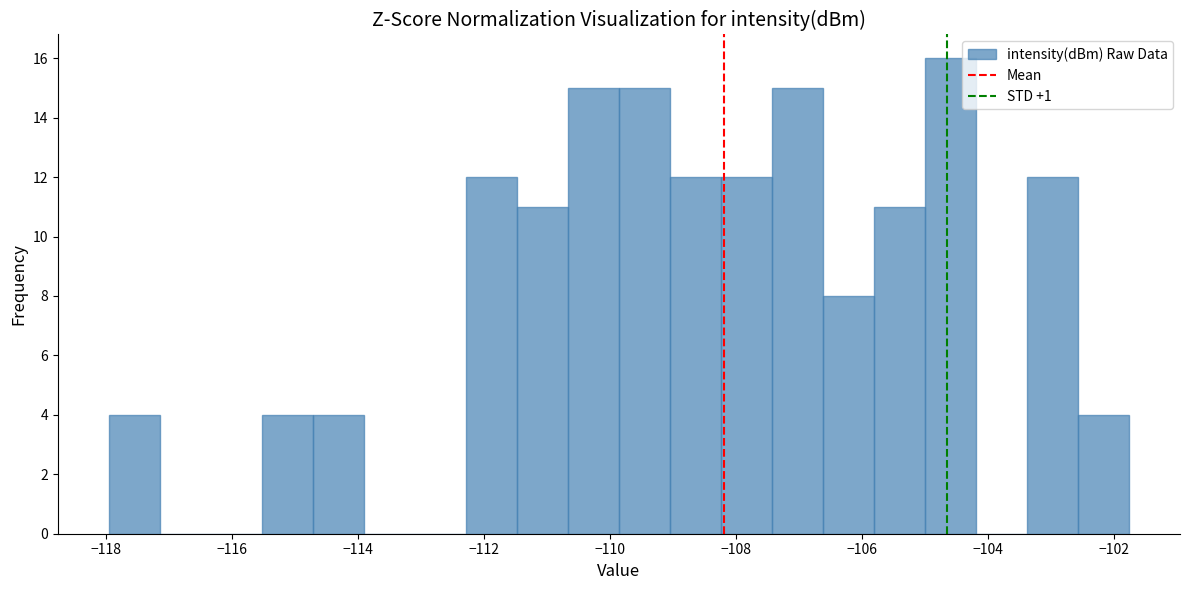

Reading left to right, transcribe this chart: for each bar, give the range it covers on the x-axis and its height. Neither the bar edges nor the heights are printed on the chart, so give them approximately, as read against the axes.

-118.0 to -117.2: 4
-117.2 to -116.4: 0
-116.4 to -115.6: 0
-115.6 to -114.8: 4
-114.8 to -114.0: 4
-114.0 to -113.0: 0
-113.0 to -112.2: 0
-112.2 to -111.4: 12
-111.4 to -110.6: 11
-110.6 to -109.8: 15
-109.8 to -109.0: 15
-109.0 to -108.2: 12
-108.2 to -107.4: 12
-107.4 to -106.6: 15
-106.6 to -105.8: 8
-105.8 to -105.0: 11
-105.0 to -104.2: 16
-104.2 to -103.4: 0
-103.4 to -102.6: 12
-102.6 to -101.8: 4